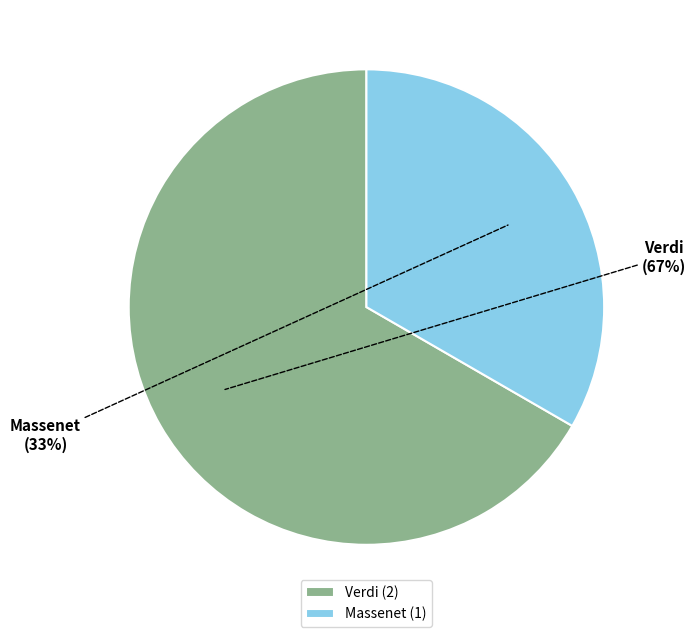

Rank the categories by value from lowest to highest.

Massenet, Verdi